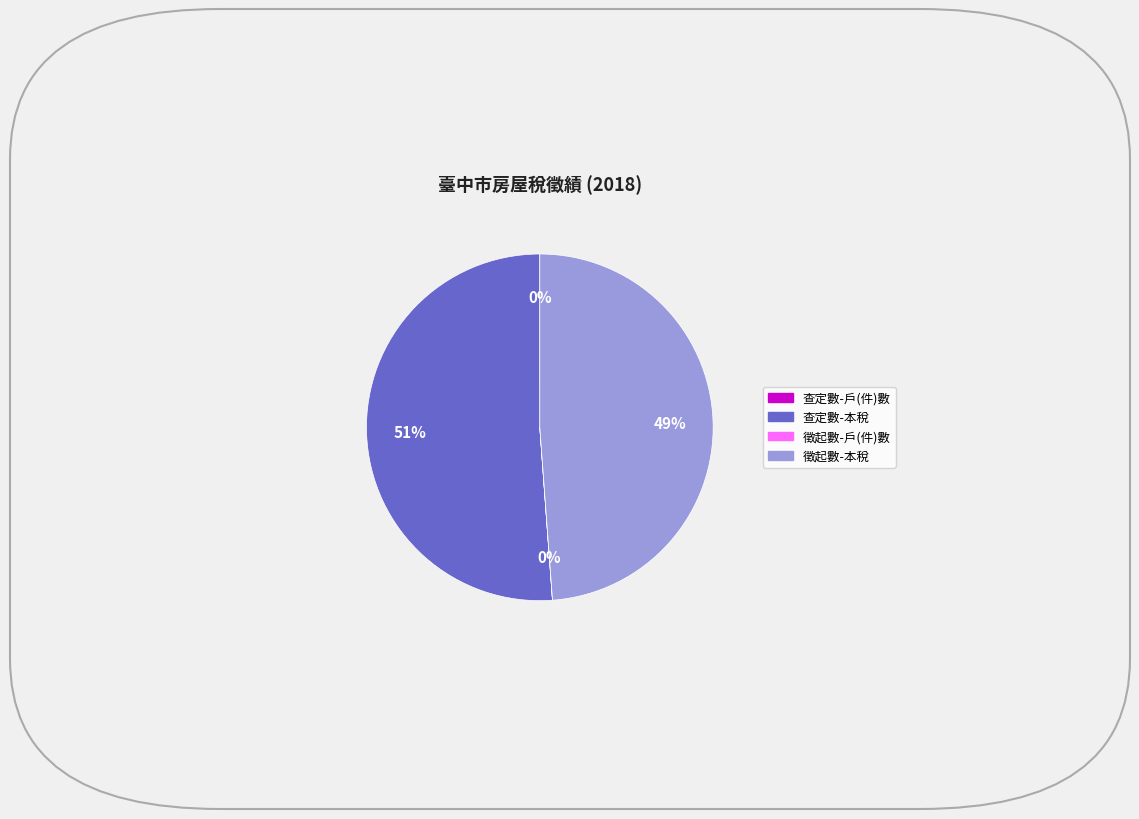

What is the ratio of the value at 徵起數-本稅 to the value at 查定數-本稅?

1.0